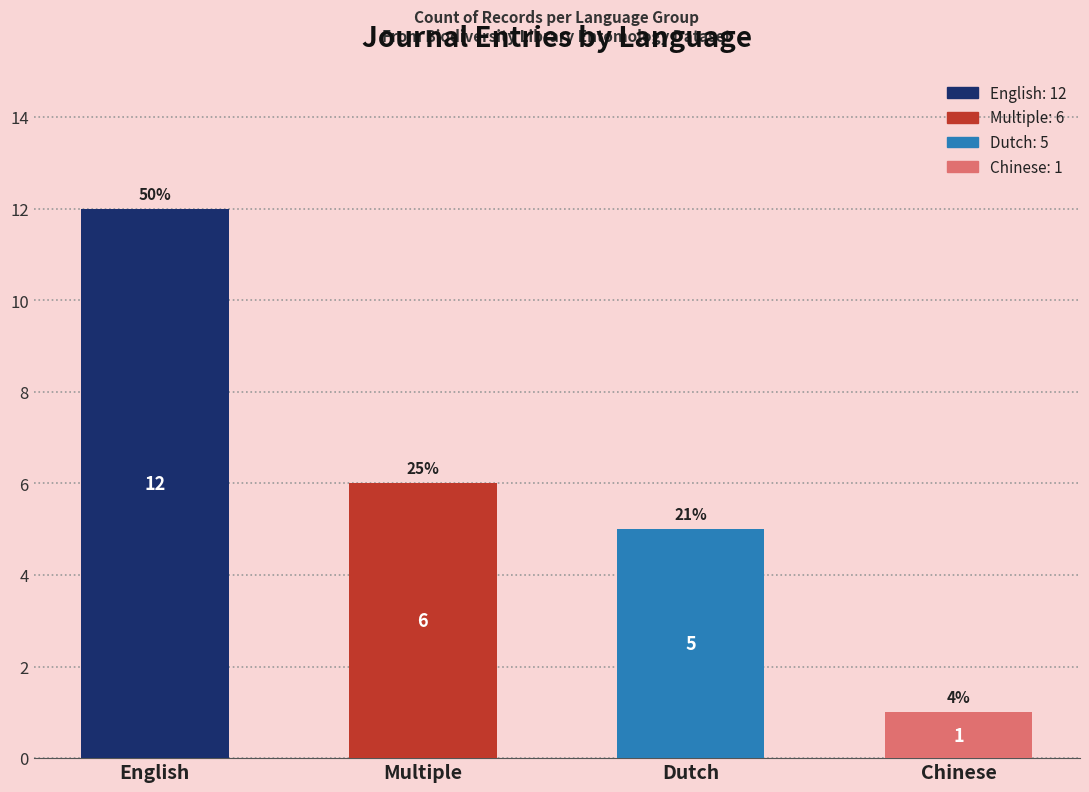

At which category does the chart reach its minimum across all series?

Chinese